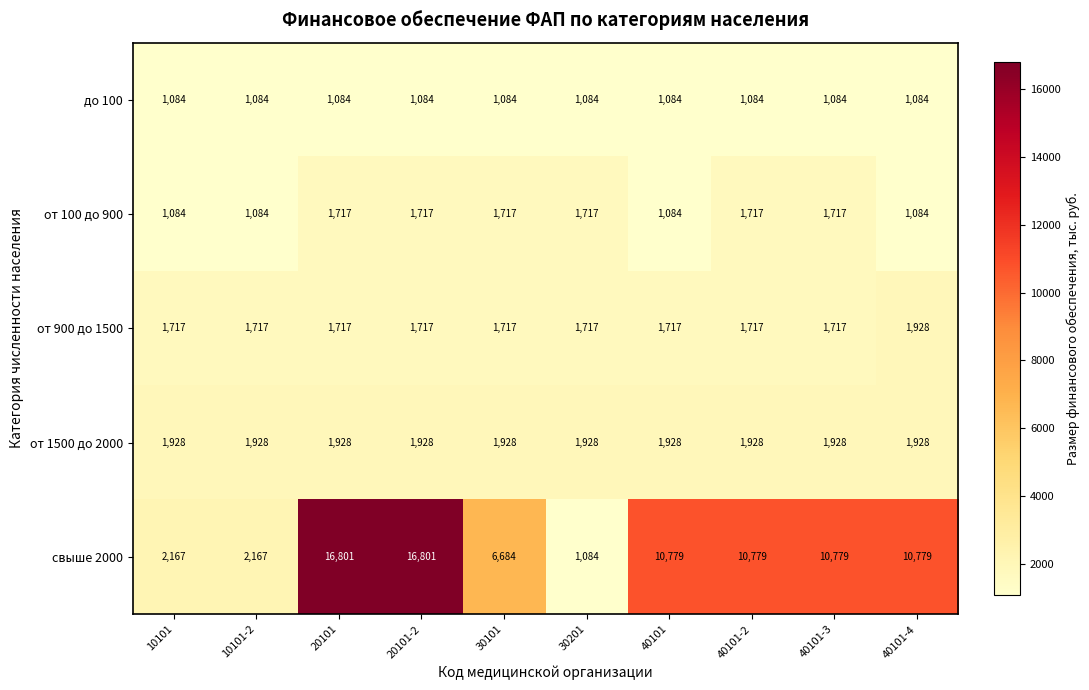

What is the smallest value displayed?

1084